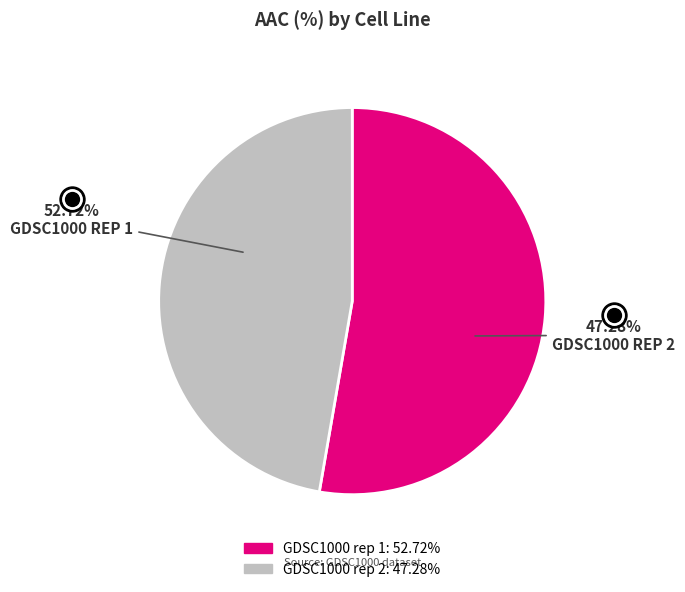

Approximately how many times larger is the value at GDSC1000 rep 1 compared to GDSC1000 rep 2?

1.1